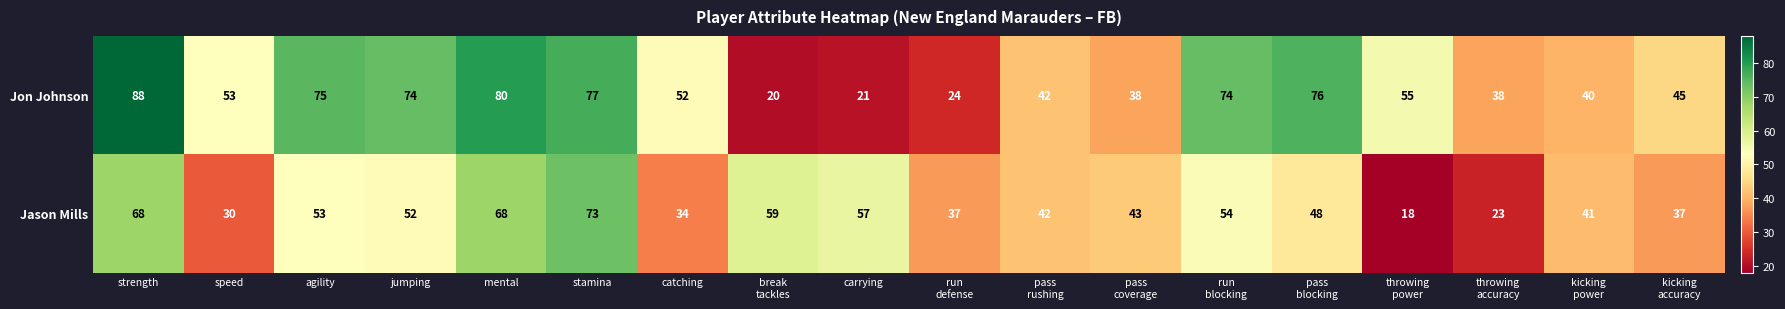

Which series has the largest total across all categories?

Jon Johnson